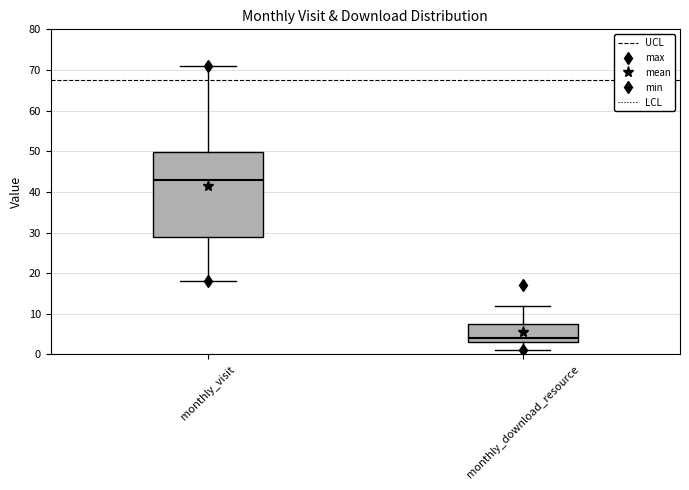

Which box has the lowest median line?

monthly_download_resource